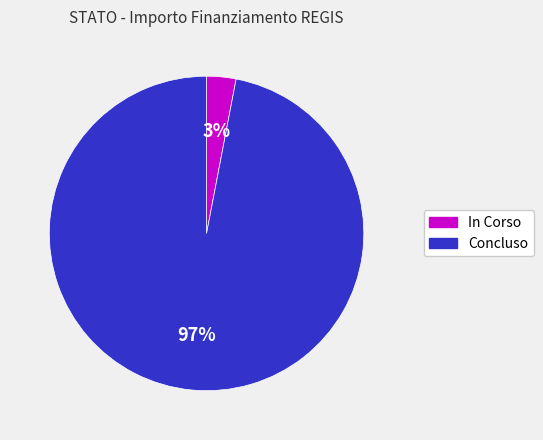

To the nearest percent, what is the average slice percentage?

50%